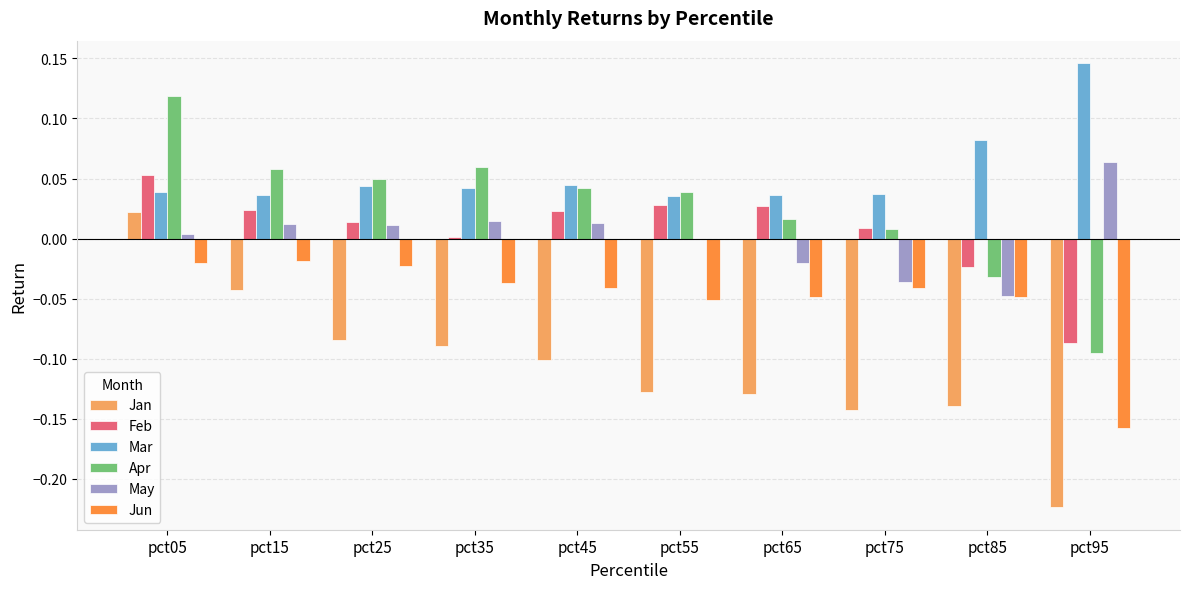

How many groups of bars are there?

10